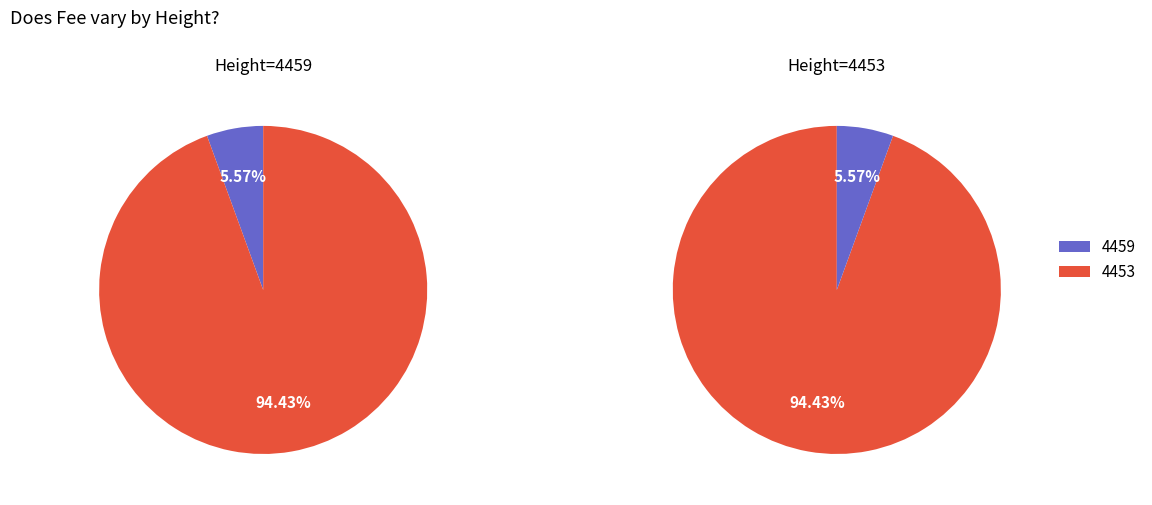

Count the number of slices in the pie.

2